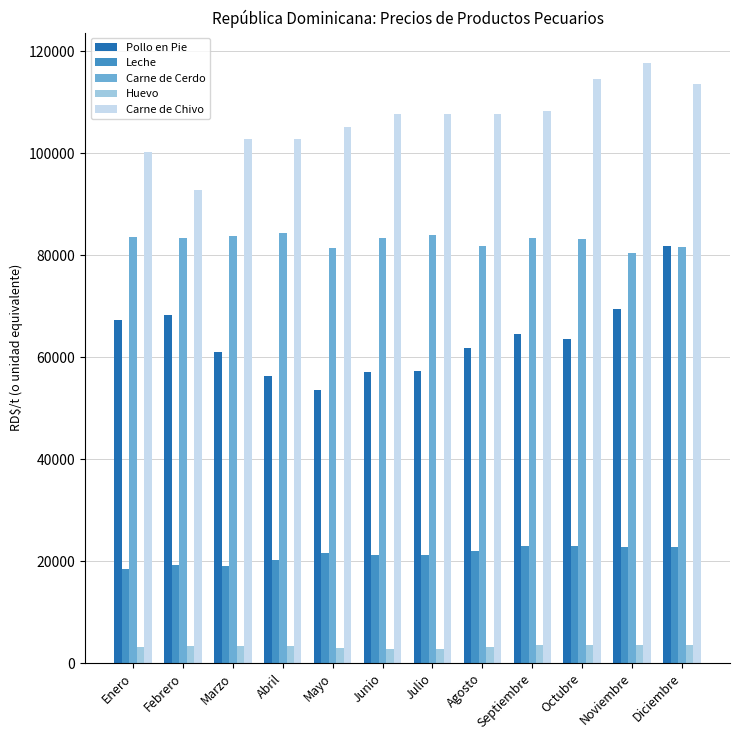

What is the highest value of the Pollo en Pie series?

81772.3